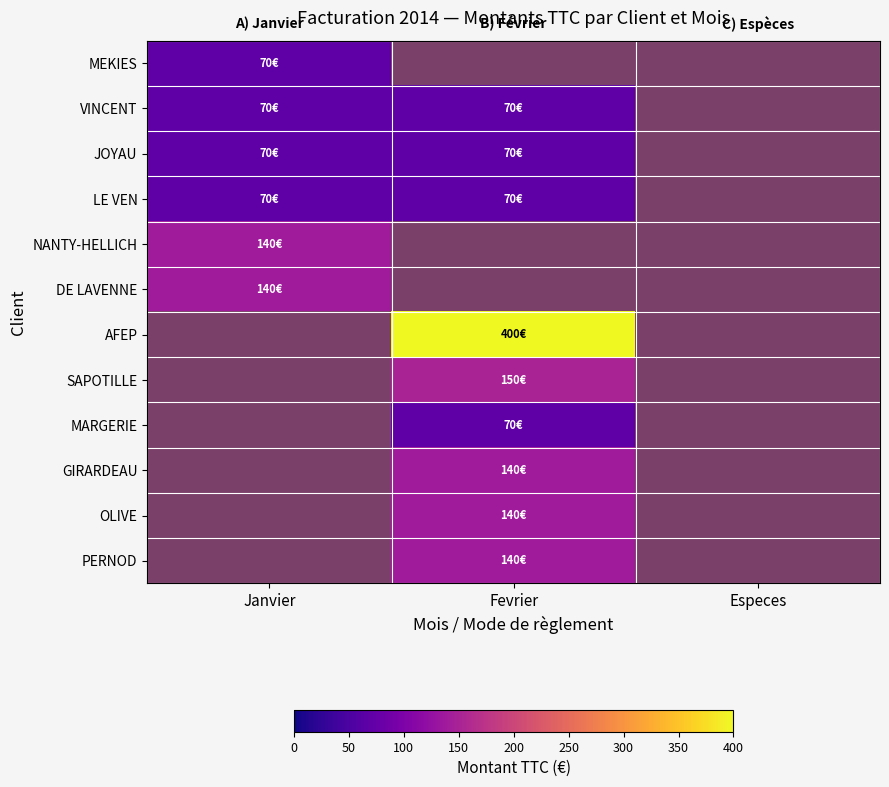

The value of LE VEN at Janvier is 70.0. True or false?

True